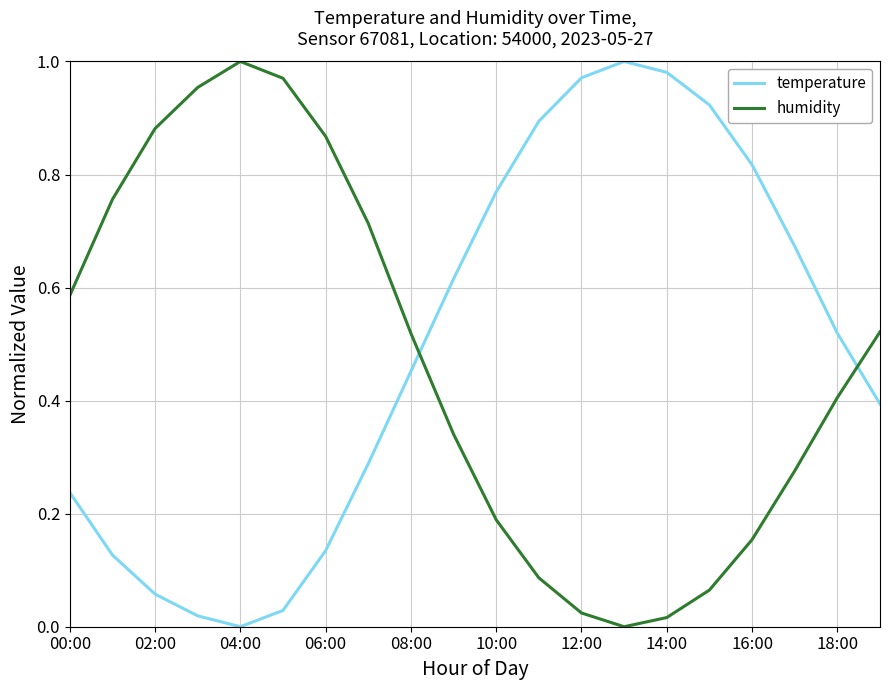

How many intersections are there between humidity and temperature?

2